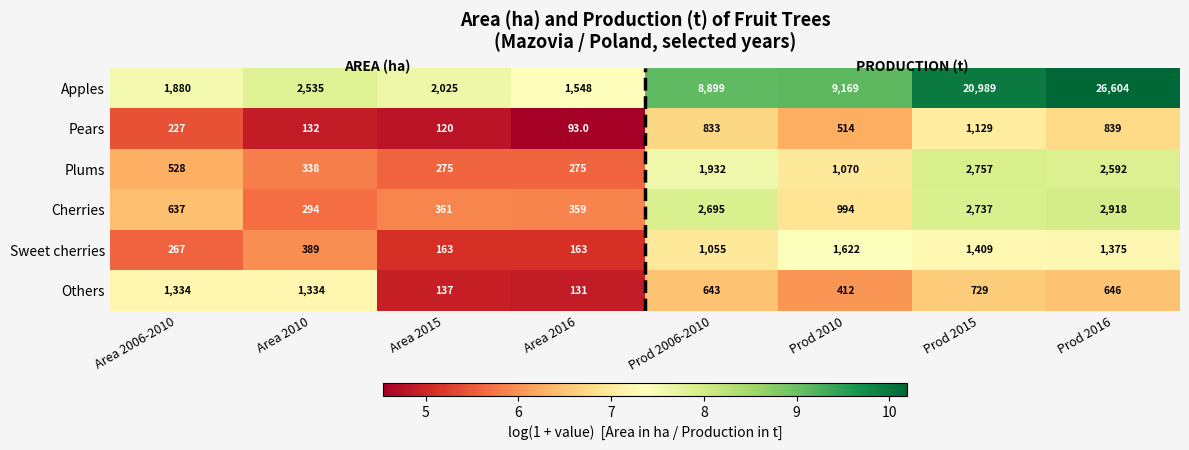

What is the highest value of the Cherries series?

2918